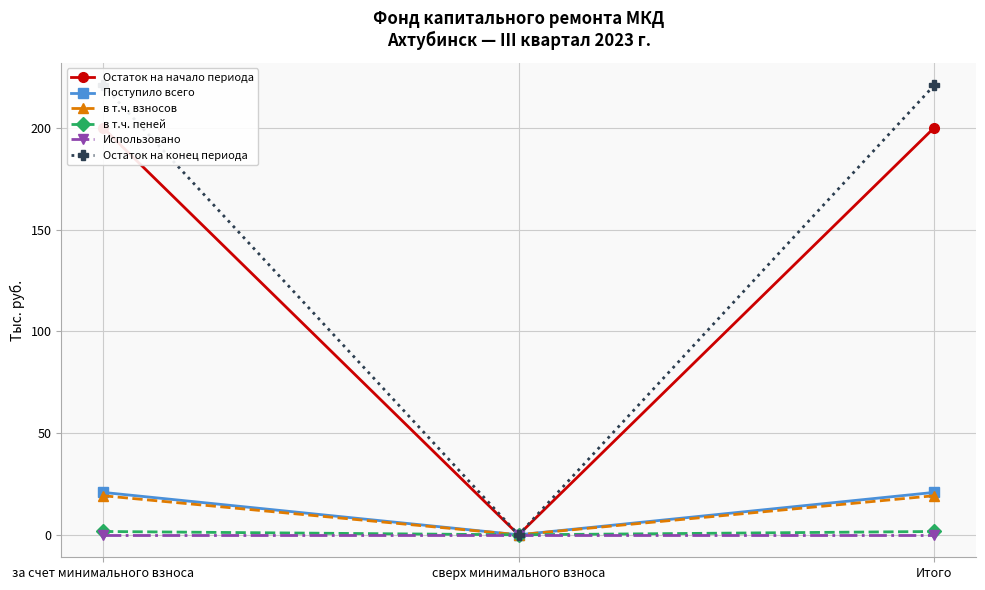

Reading left to right, transcribe all the data shown in this chart.

Остаток на начало периода: 200.1	0.0	200.1
Поступило всего: 20.9	0.0	20.9
в т.ч. взносов: 19.2	0.0	19.2
в т.ч. пеней: 1.6	0.0	1.6
Использовано: 0.0	0.0	0.0
Остаток на конец периода: 220.9	0.0	220.9